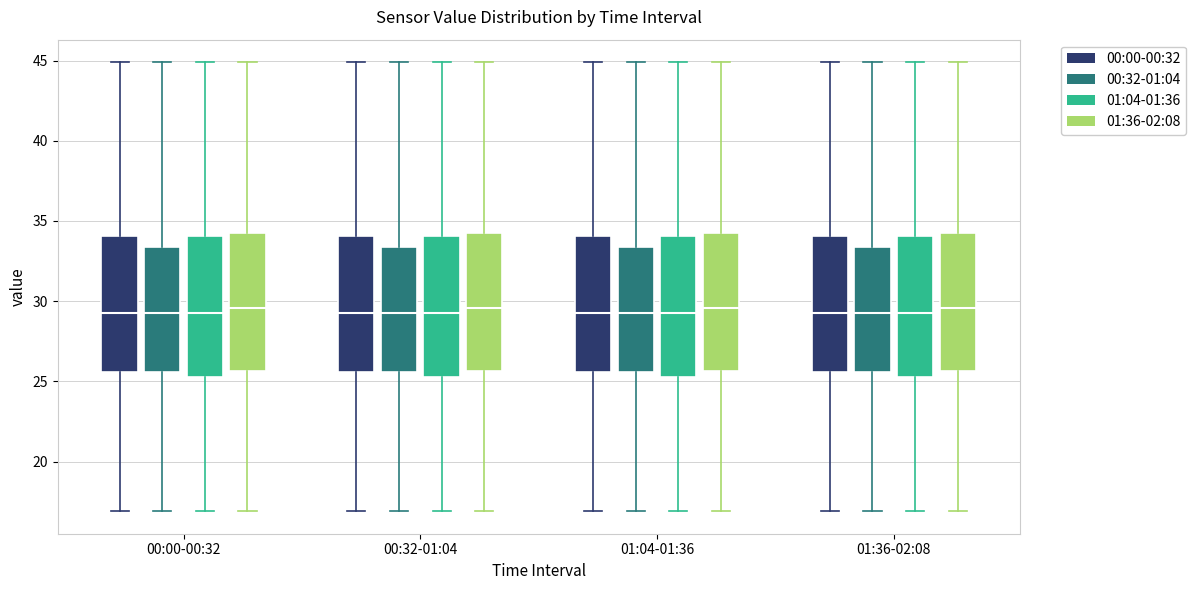

Where does the lower whisker of the box for 00:32-01:04 (01:04-01:36) end on the y-axis? The values are not printed on the chart, so give them approximately, as read against the axis.

17.0